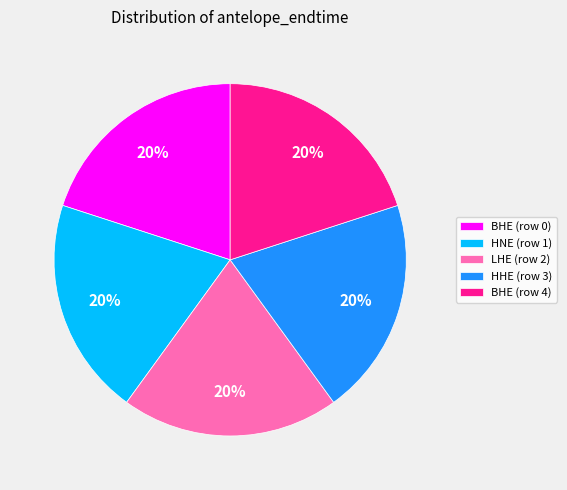

Is there a majority slice in this chart?

No